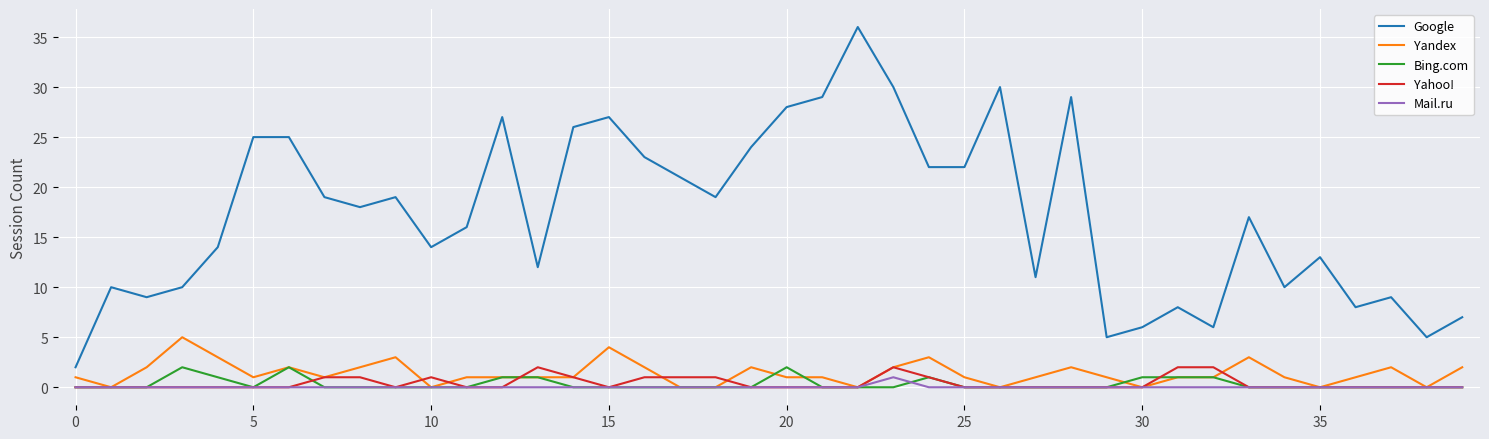

Which series has the largest range (max minus min)?

Google